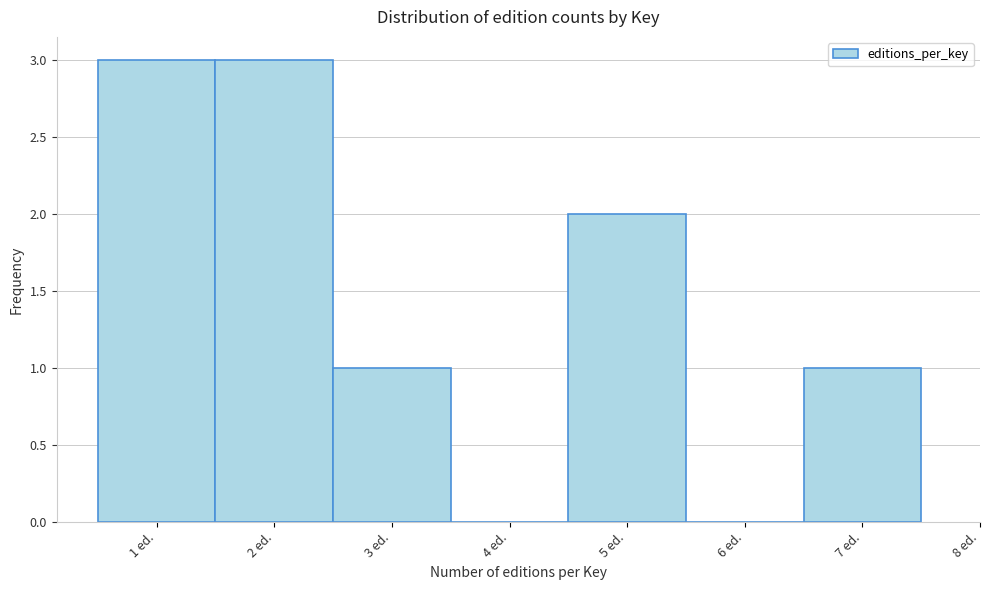

Reading left to right, list every bar in this chart as the range it spans on the x-axis followed by its height. The values are not printed on the chart, so give them approximately, as read against the axis.

0.5 to 1.5: 3
1.5 to 2.5: 3
2.5 to 3.5: 1
3.5 to 4.5: 0
4.5 to 5.5: 2
5.5 to 6.5: 0
6.5 to 7.5: 1